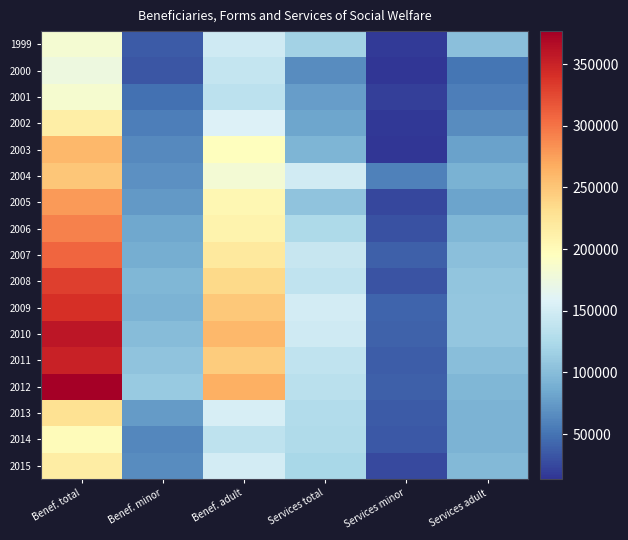

Which category has the lowest value across all series?

Services minor